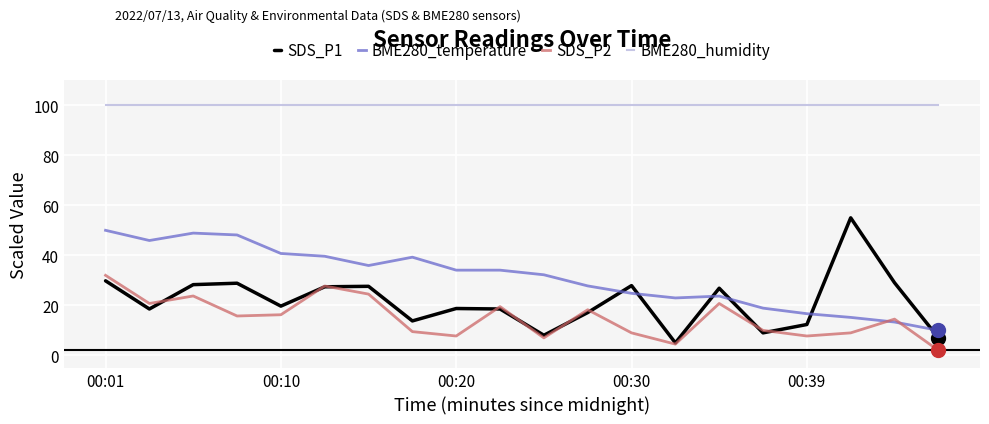

What is the minimum value for SDS_P1?

5.0